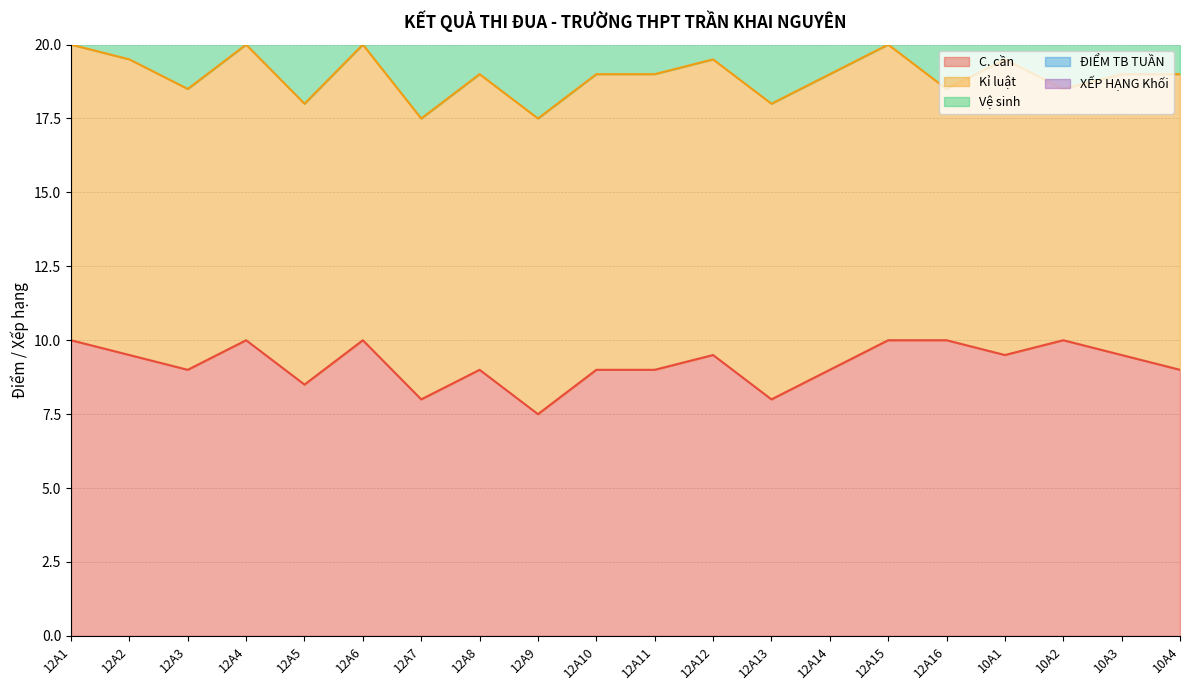

List the labels in order of XẾP HẠNG Khối value, smallest first.

12A1, 12A4, 12A6, 12A15, 10A1, 12A2, 12A12, 10A3, 12A8, 12A10, 12A11, 12A14, 12A3, 12A16, 10A2, 12A5, 12A13, 10A4, 12A7, 12A9